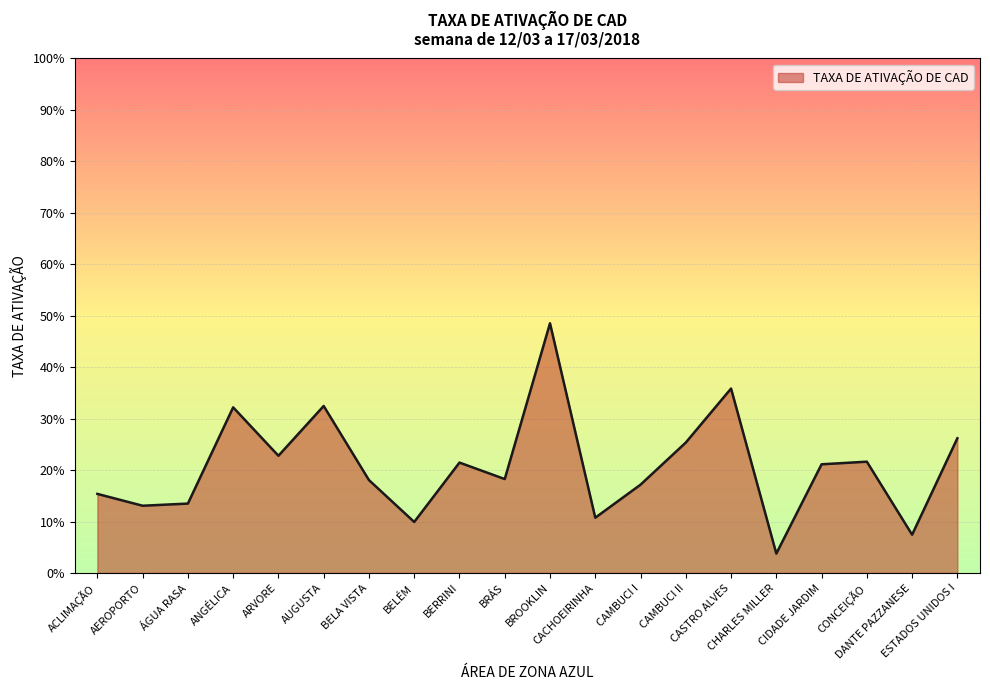

True or false: the data shows 0.2 at ÁGUA RASA.

False